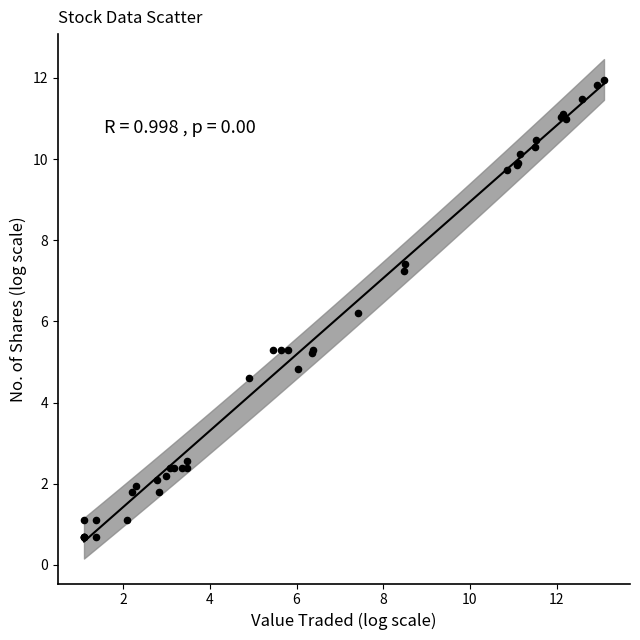

What Y value in the scatter plot is closest to 6?

6.2